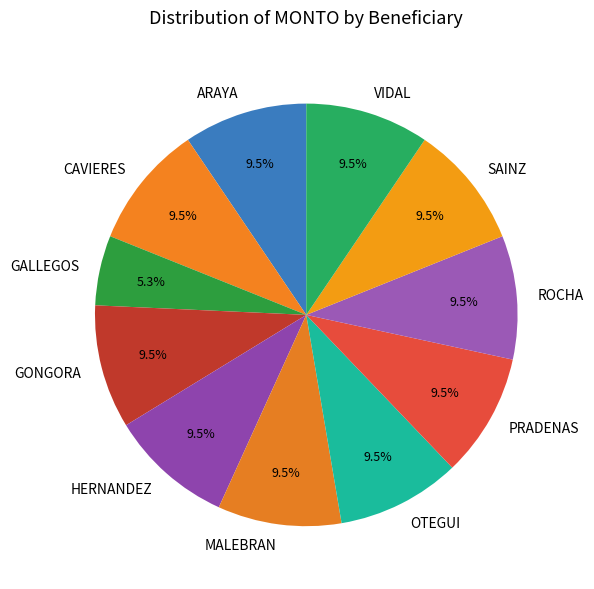

To the nearest percent, what is the combined percentage of ARAYA and GALLEGOS?

15%